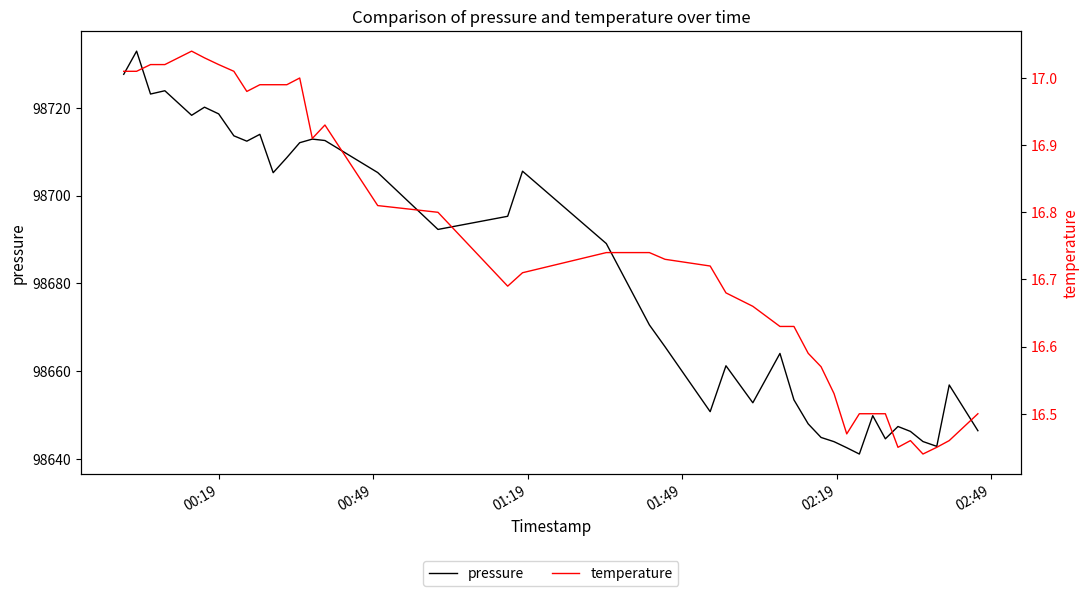

What is the highest value of the pressure series?

98732.9